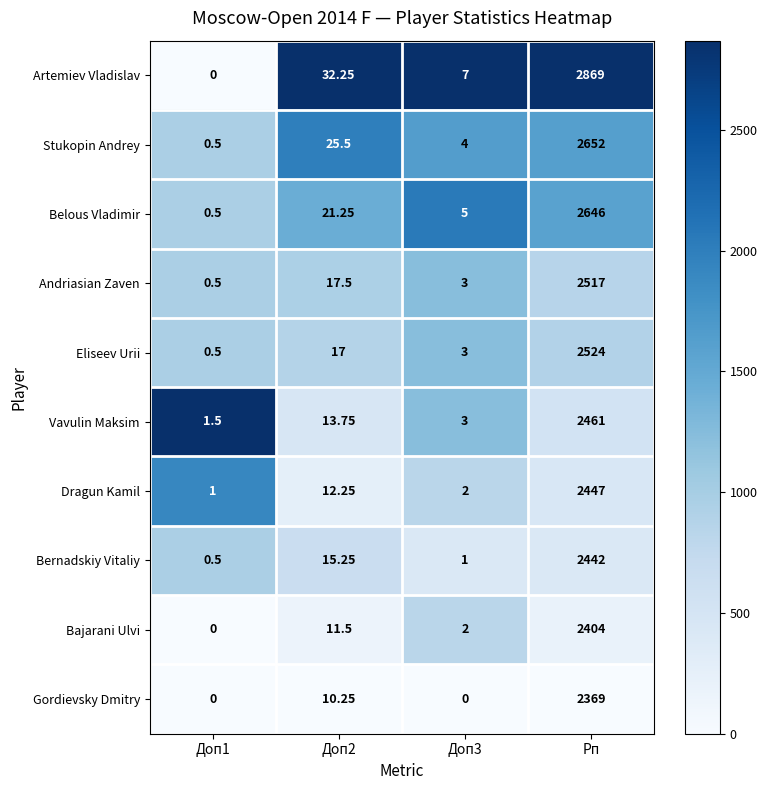

Which category has the highest value across all series?

Рп